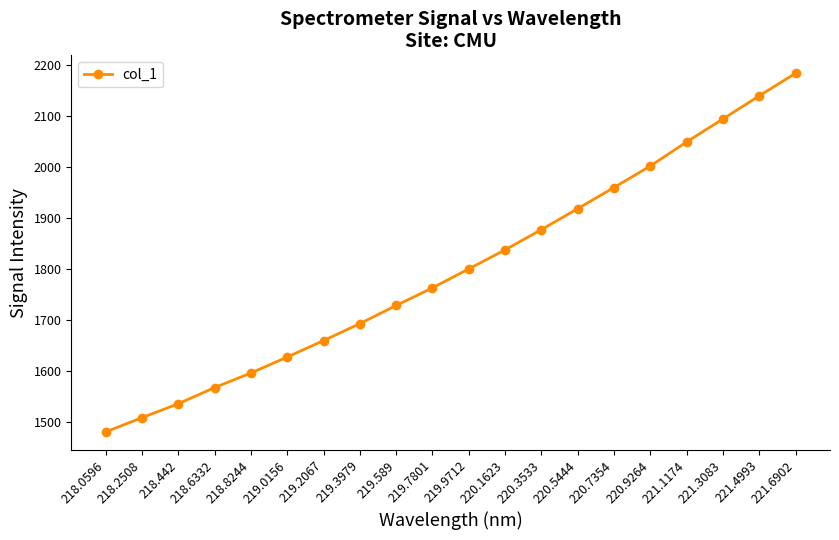

Is this an area chart (filled region under the line)?

No